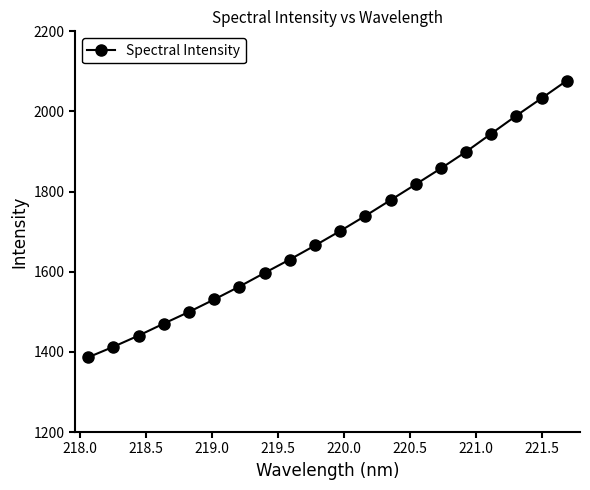

What is the smallest value displayed?

1386.4